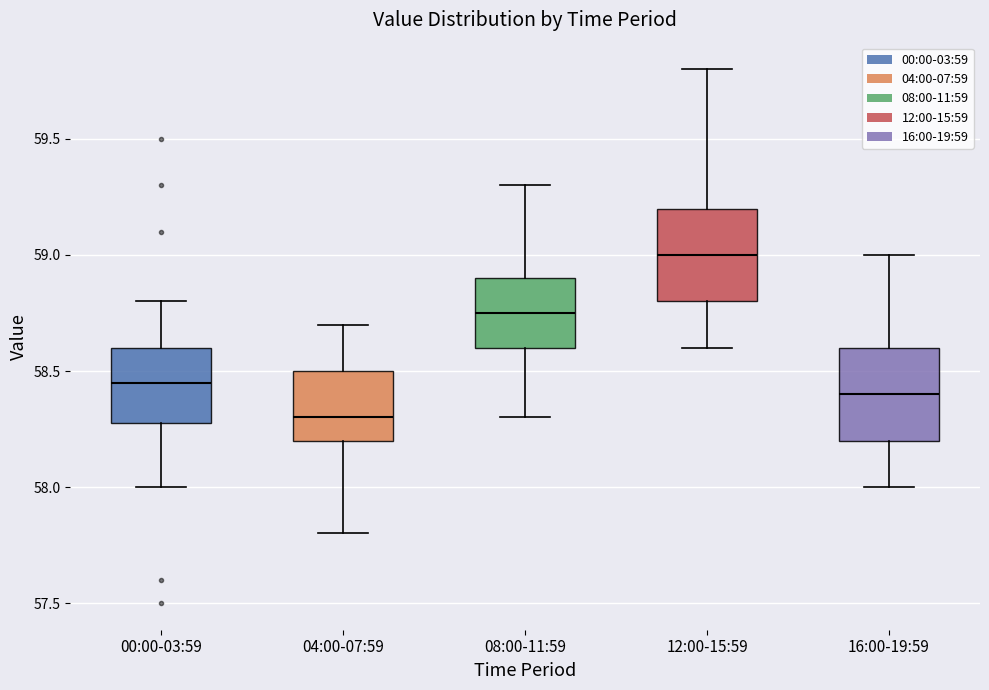

Reading left to right, transcribe this box plot: for each box, give where its median line is, the range the box spans, and where its two whiskers end, as read against the y-axis. The values are not printed on the chart, so give them approximately, as read against the axis.

00:00-03:59: median 58.45, box 58.30 to 58.60, whiskers 58.00 to 58.80
04:00-07:59: median 58.30, box 58.20 to 58.50, whiskers 57.80 to 58.70
08:00-11:59: median 58.75, box 58.60 to 58.90, whiskers 58.30 to 59.30
12:00-15:59: median 59.00, box 58.80 to 59.20, whiskers 58.60 to 59.80
16:00-19:59: median 58.40, box 58.20 to 58.60, whiskers 58.00 to 59.00